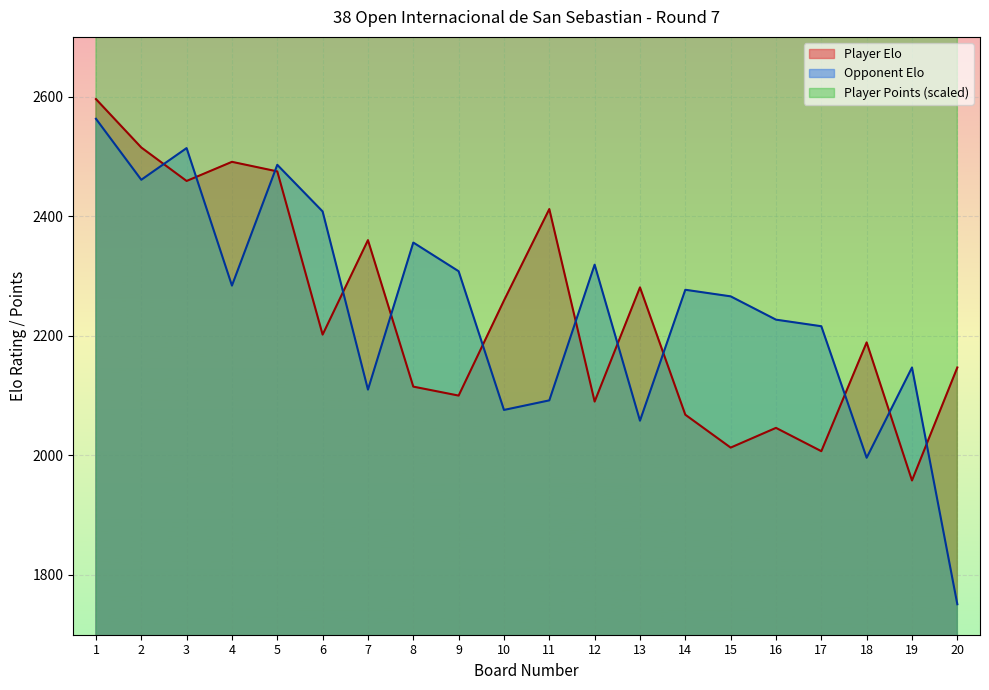

What is the minimum value for Player Elo?

1958